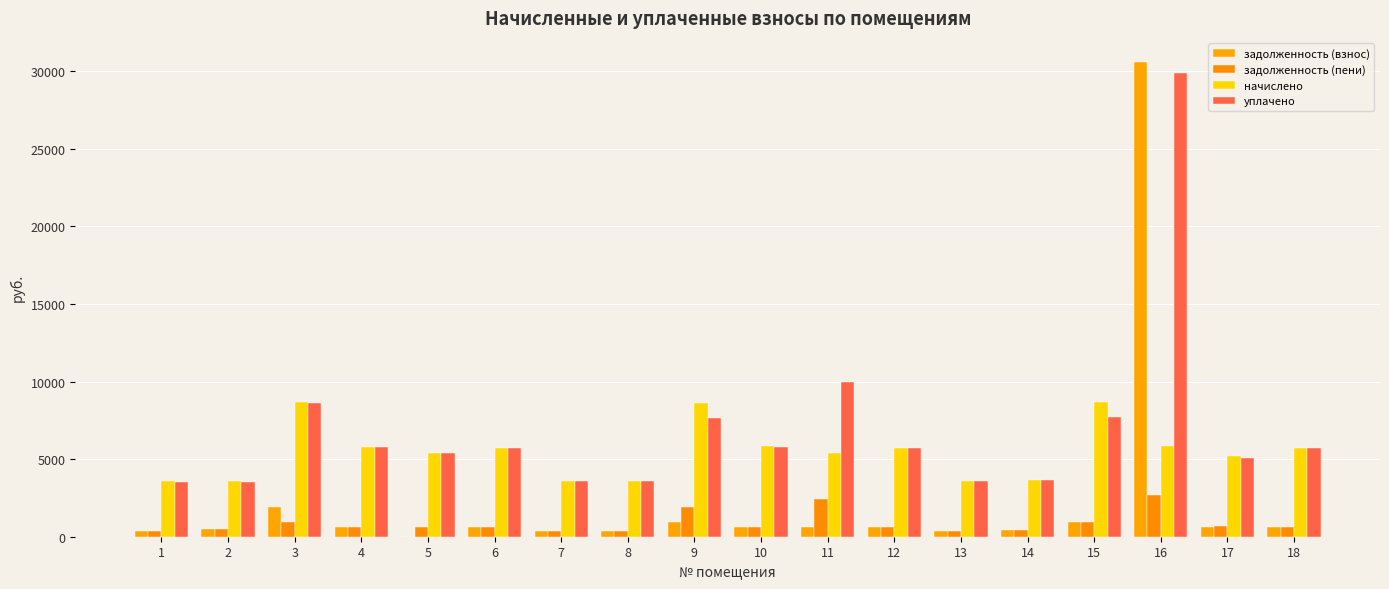

Count the number of categories in the chart.

18